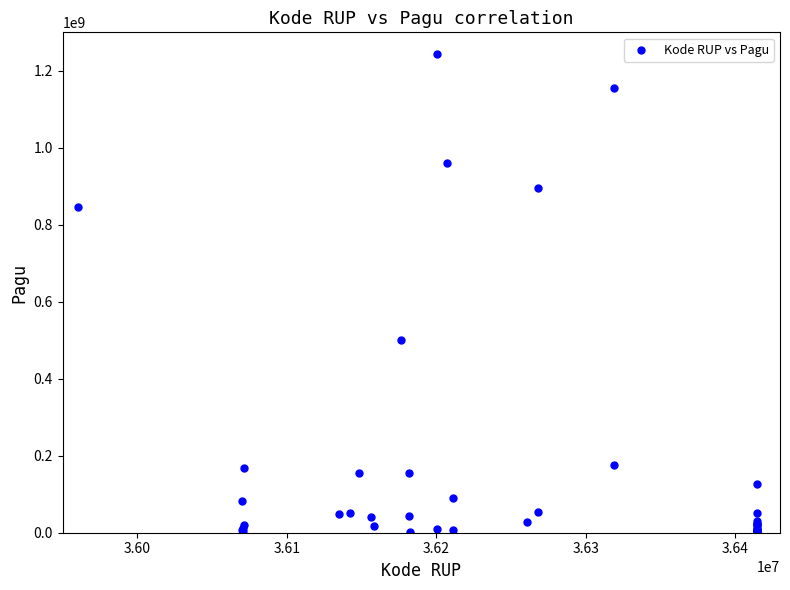

What Y value in the scatter plot is closest to 622840000?

499932000